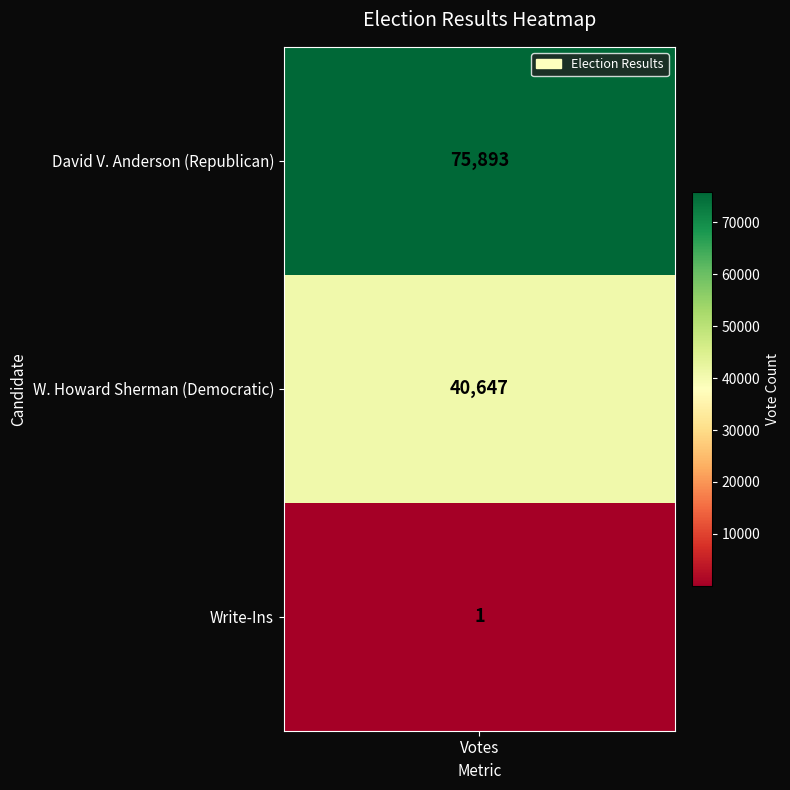

At which label is the value closest to 37947?

W. Howard Sherman (Democratic)